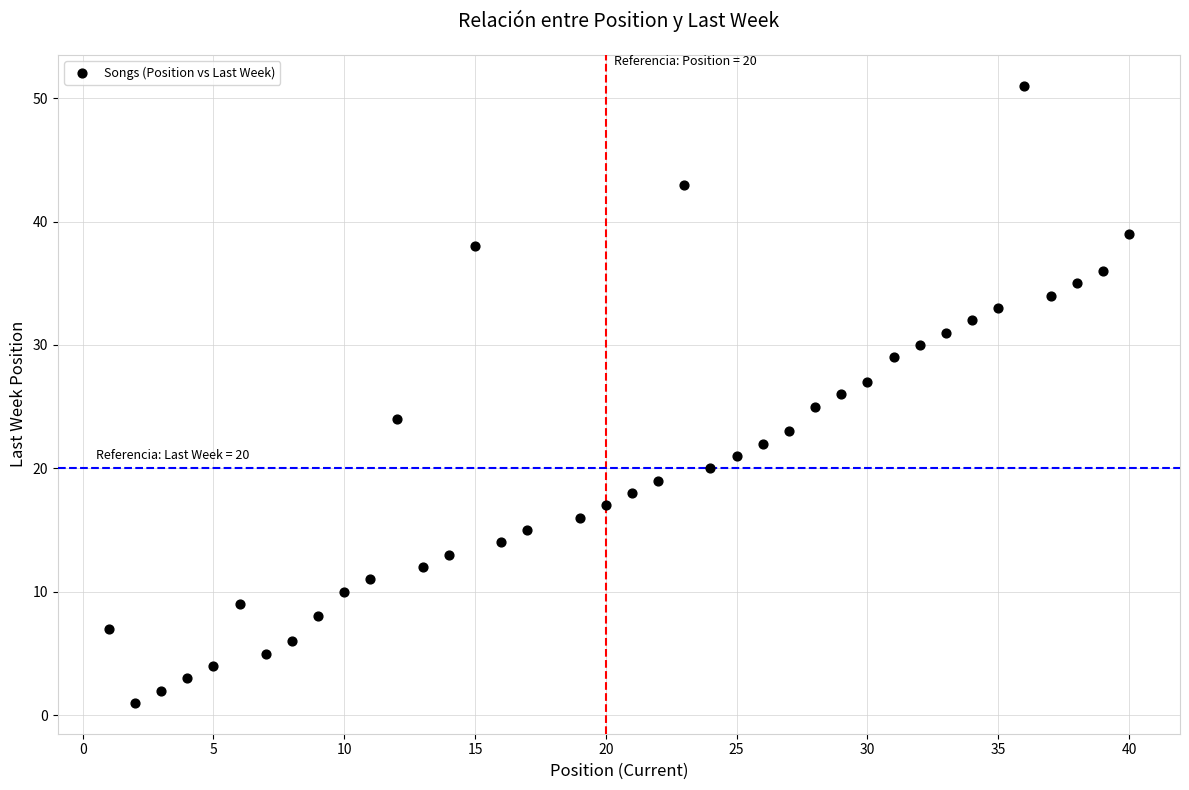

What is the range of Y values (max minus min)?

50